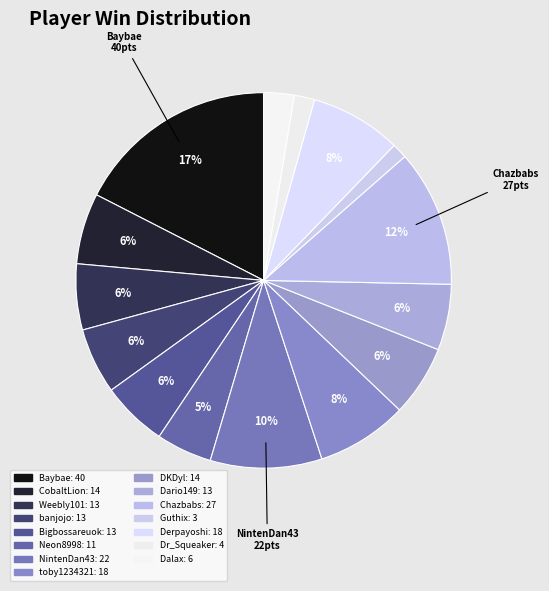

Count the number of slices in the pie.

15